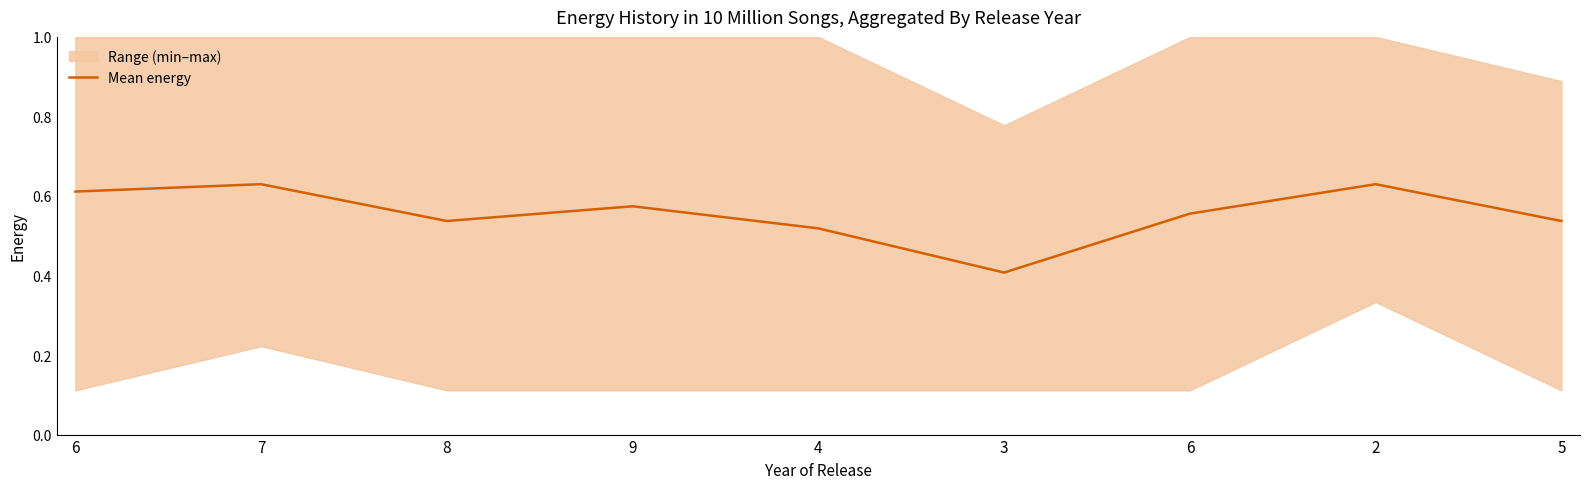

Reading left to right, list all the values displayed in this chart.

6=0.6	7=0.6	8=0.5	9=0.6	4=0.5	3=0.4	6=0.6	2=0.6	5=0.5